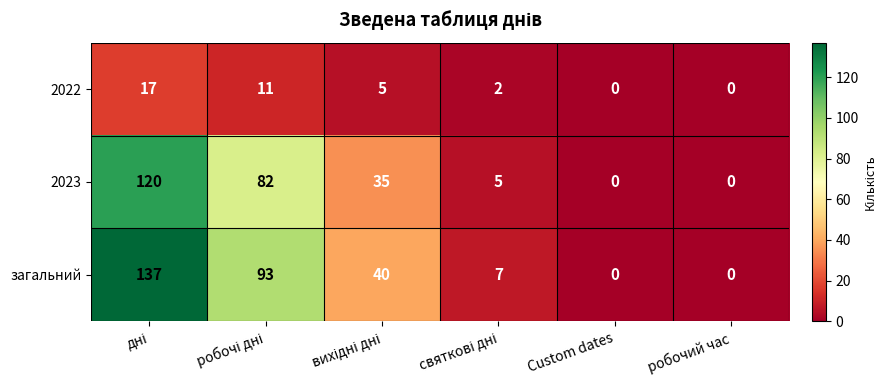

Which series has the largest range (max minus min)?

загальний